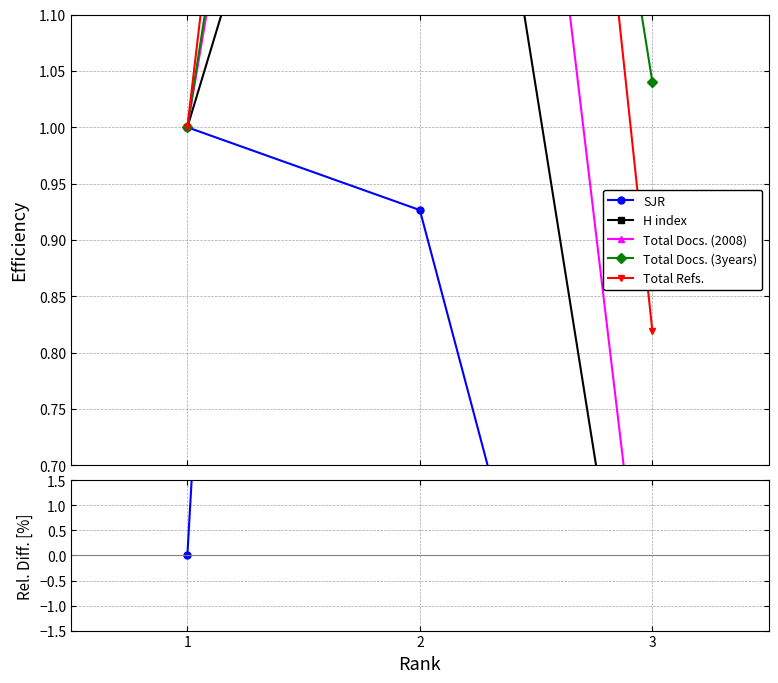

Is this an area chart (filled region under the line)?

No